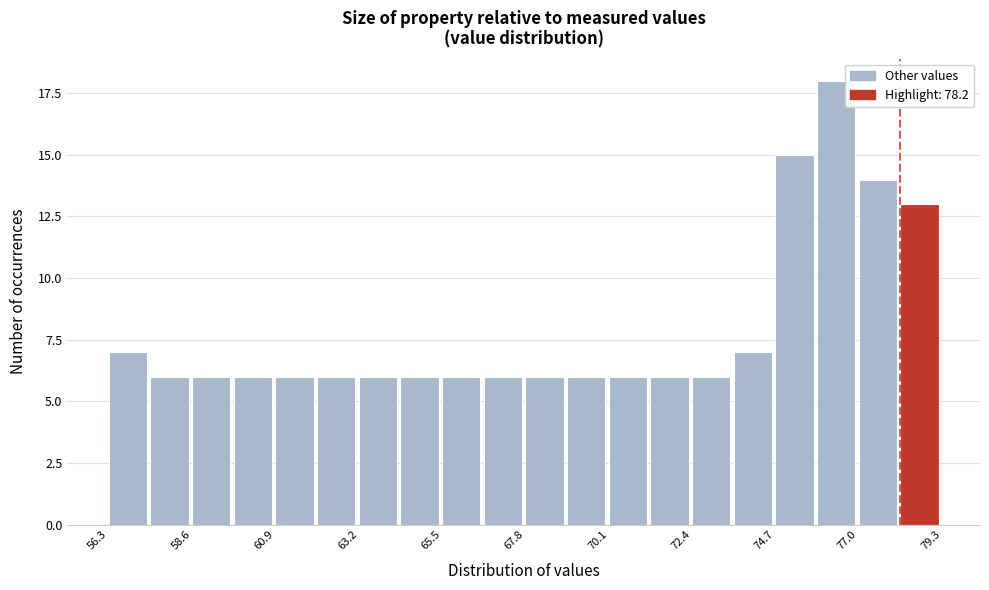

Around what value on the x-axis is the tallest bar? Give the approximate position of its centre, as read against the axis.

76.5